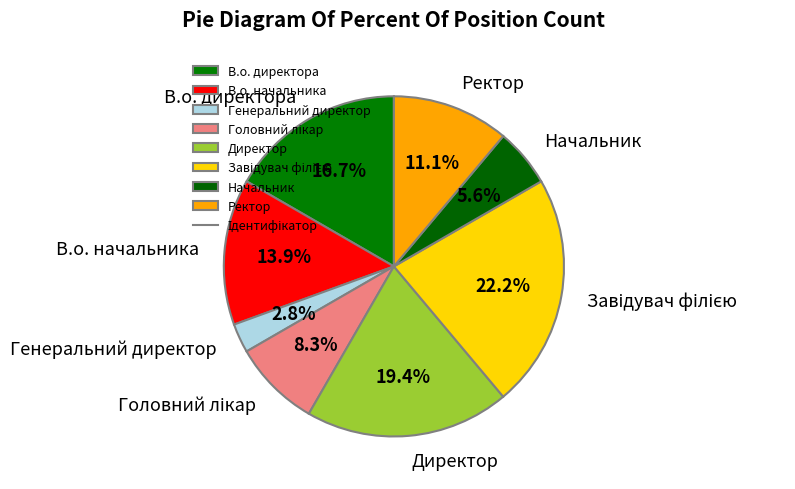

Is it true that Ректор is 22% of the pie?

False